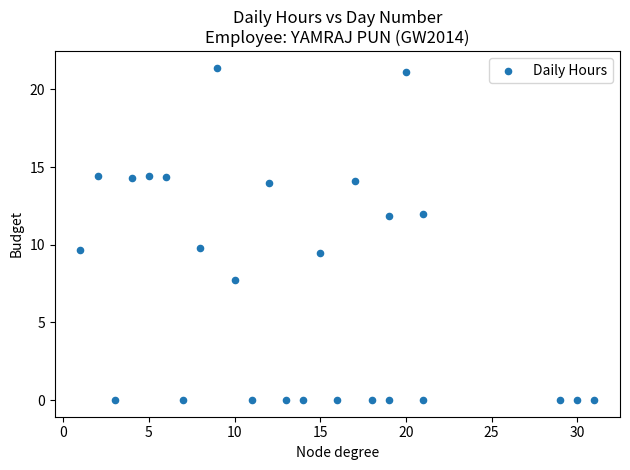

What is the range of X values (max minus min)?

30.0